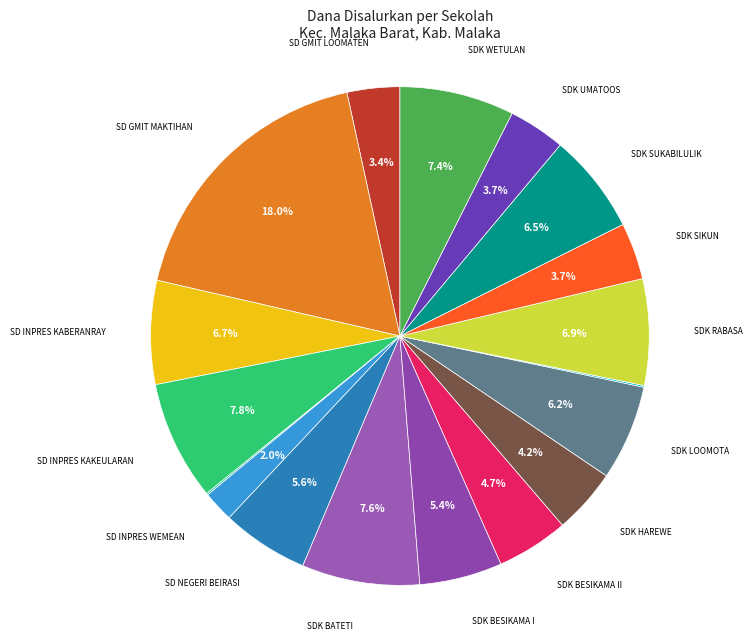

Is there any slice that represents more than half of the pie?

No